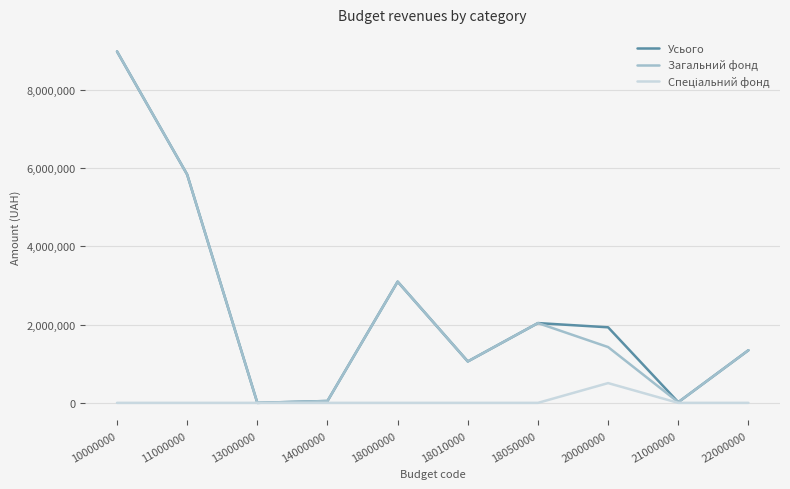

What is the spread (max minus min) of values at 22000000?

1343323